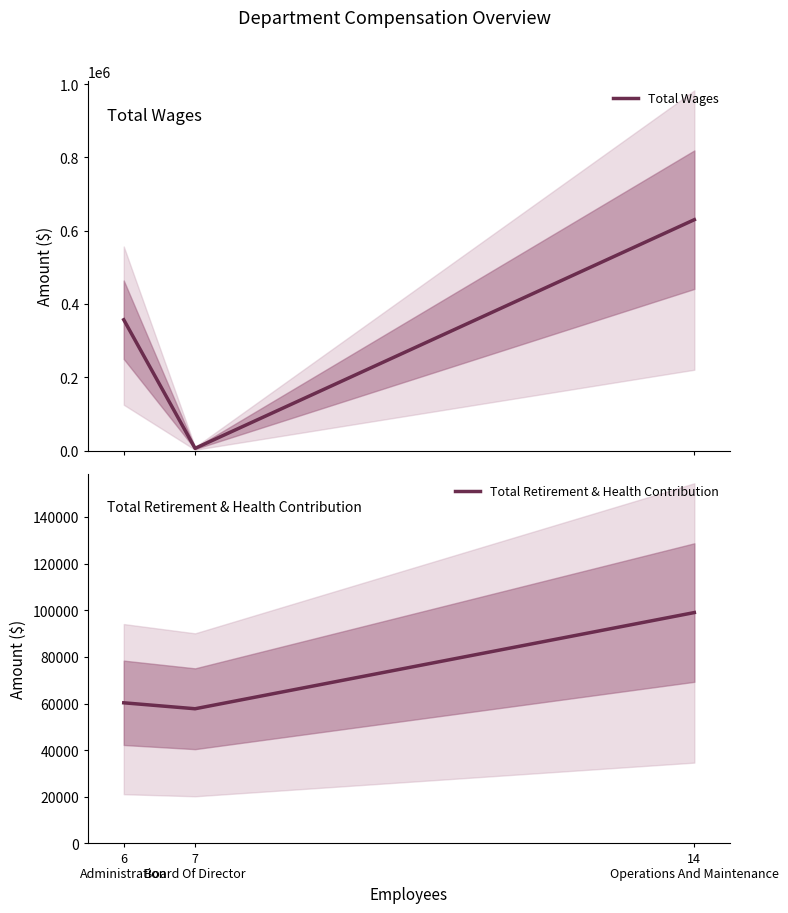

Which series changed the most between 7
Board Of Director and 14
Operations And Maintenance?

Total Wages